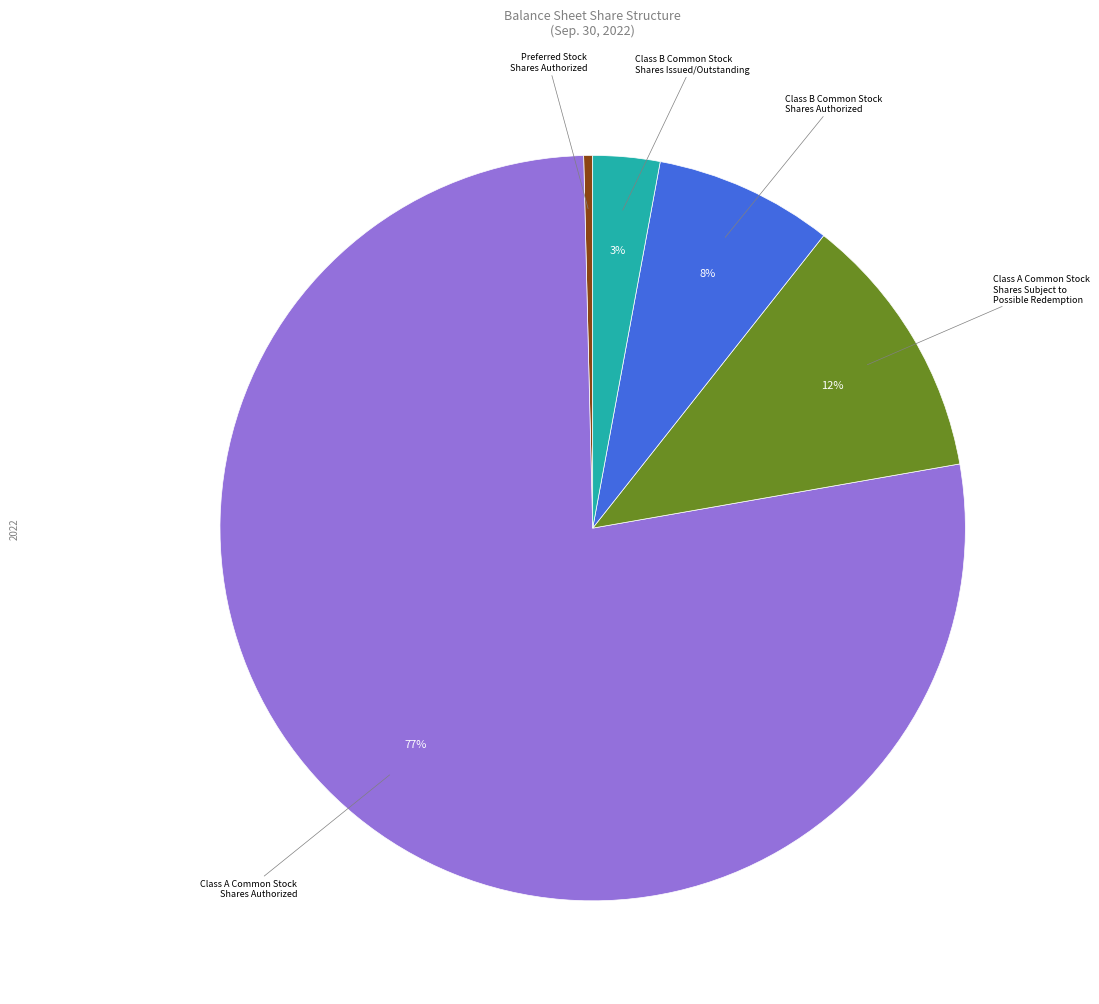

Is there any slice that represents more than half of the pie?

Yes